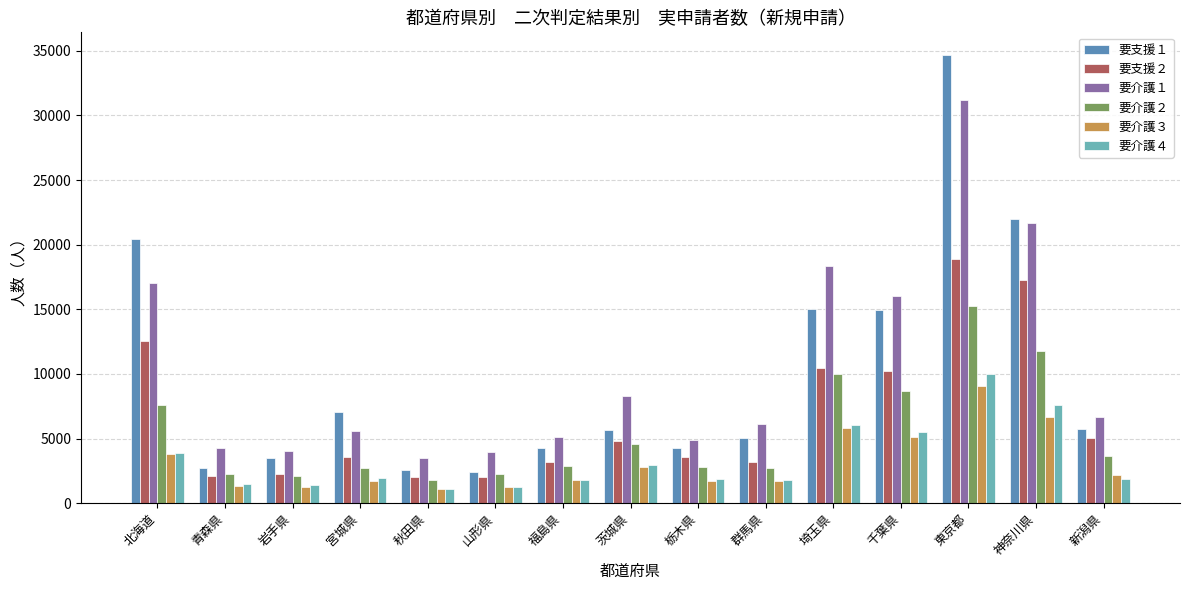

Which series changed the most between 青森県 and 東京都?

要支援１